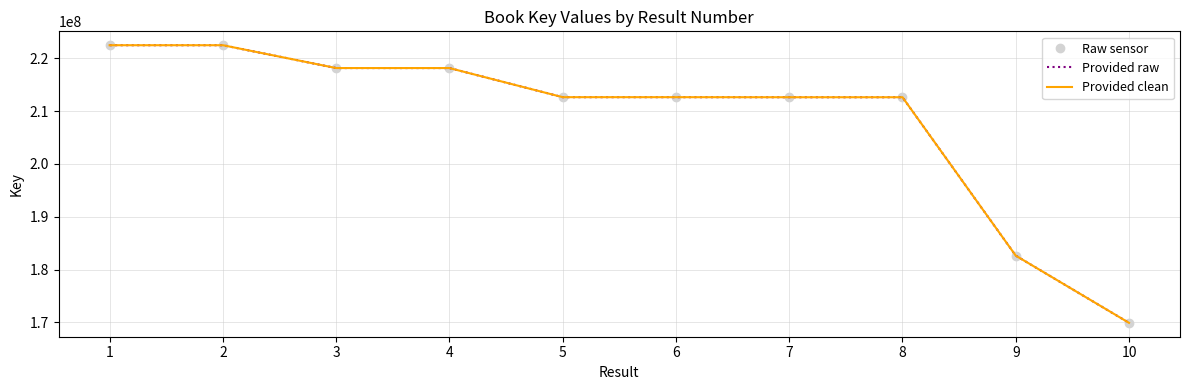

Reading left to right, transcribe all the data shown in this chart.

Raw sensor: 1=222495755	2=222495863	3=218168895	4=218168127	5=212652344	6=212652086	7=212639548	8=212638842	9=182629891	10=169898711
Provided raw: 1=222495755	2=222495863	3=218168895	4=218168127	5=212652344	6=212652086	7=212639548	8=212638842	9=182629891	10=169898711
Provided clean: 1=222495755	2=222495863	3=218168895	4=218168127	5=212652344	6=212652086	7=212639548	8=212638842	9=182629891	10=169898711